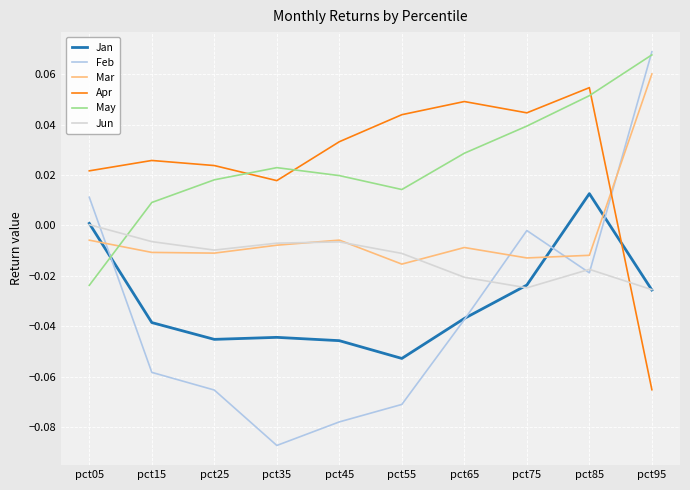

Which category has the highest value across all series?

pct95